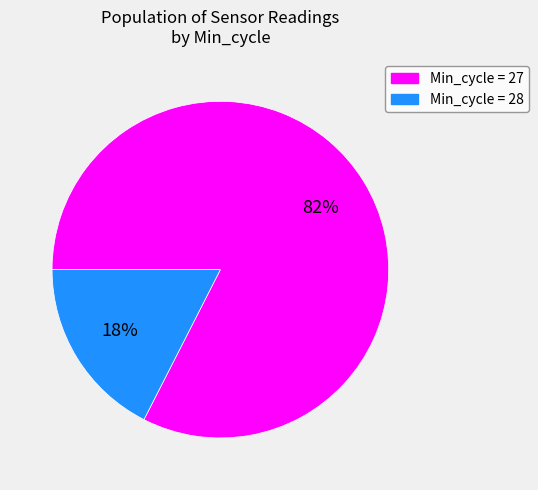

Is it true that Min_cycle = 27 is 88% of the pie?

False